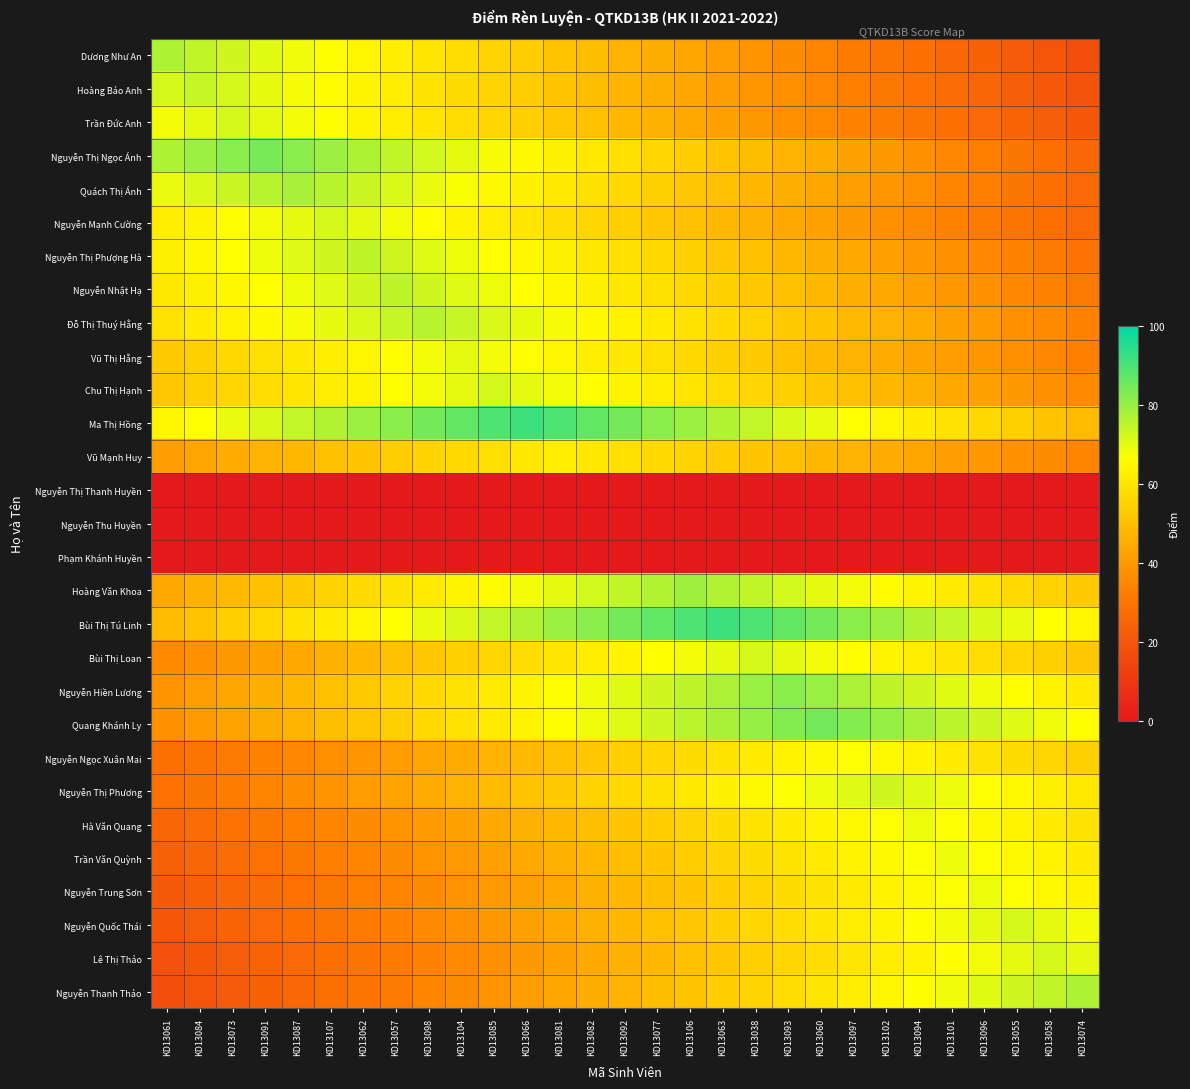

List the series in order of their peak value, highest first.

Ma Thị Hồng, Bùi Thị Tú Linh, Quang Khánh Ly, Nguyễn Thị Ngọc Ánh, Nguyễn Hiền Lương, Hoàng Văn Khoa, Quách Thị Ánh, Dương Như An, Nguyễn Thanh Thảo, Đỗ Thị Thuý Hằng, Nguyễn Thị Phượng Hà, Nguyễn Nhật Hạ, Hoàng Bảo Anh, Nguyễn Thị Phương, Trần Đức Anh, Nguyễn Mạnh Cường, Chu Thị Hạnh, Bùi Thị Loan, Nguyễn Quốc Thái, Lê Thị Thảo, Vũ Thị Hằng, Hà Văn Quang, Trần Văn Quỳnh, Nguyễn Trung Sơn, Nguyễn Ngọc Xuân Mai, Vũ Mạnh Huy, Nguyễn Thị Thanh Huyền, Nguyễn Thu Huyền, Phạm Khánh Huyền